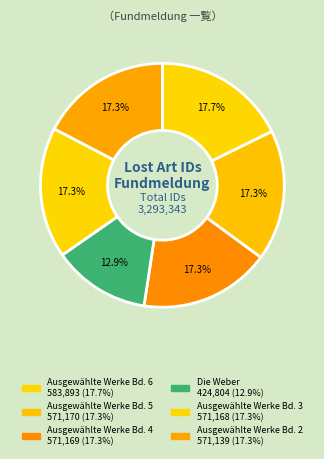

What percentage do Ausgewählte Werke Bd. 4 and Ausgewählte Werke Bd. 6 together represent?

35.1%